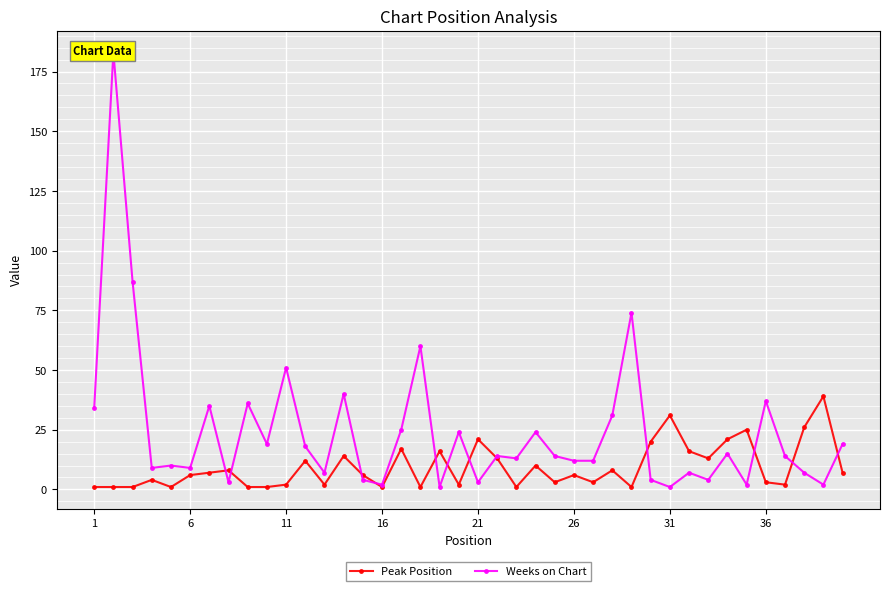

List the series in order of their overall mean, highest first.

Weeks on Chart, Peak Position